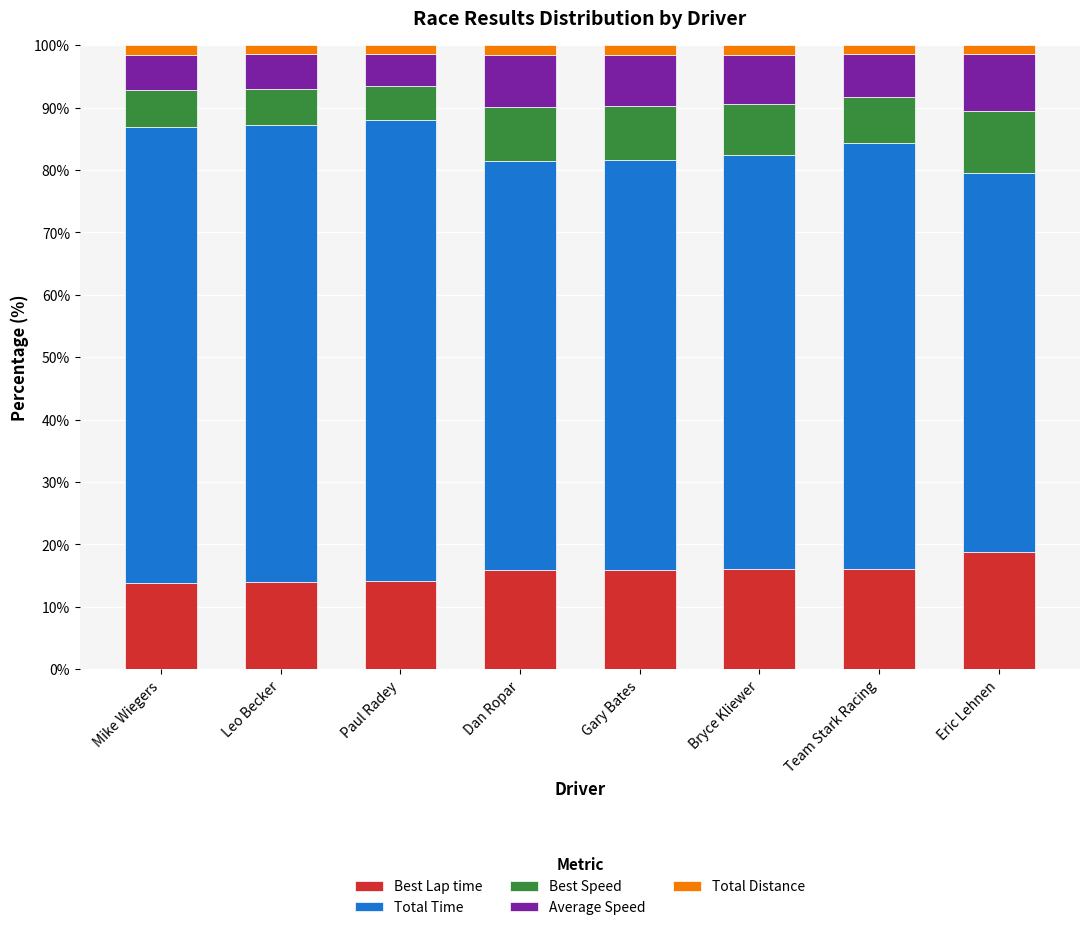

The Best Lap time series shows 4.0 at Team Stark Racing. True or false?

False